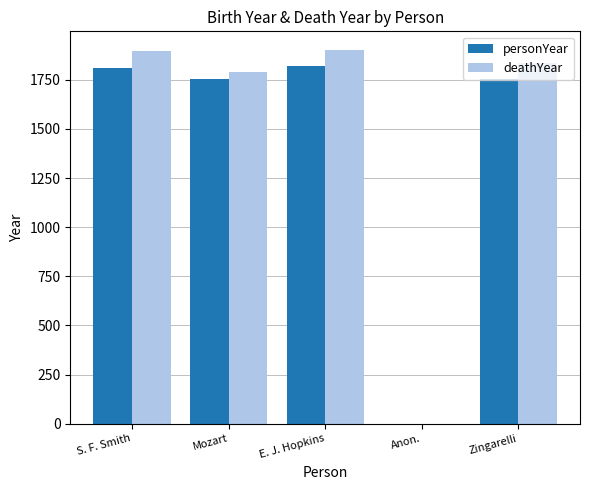

Between E. J. Hopkins and Anon., which series saw the biggest shift?

deathYear